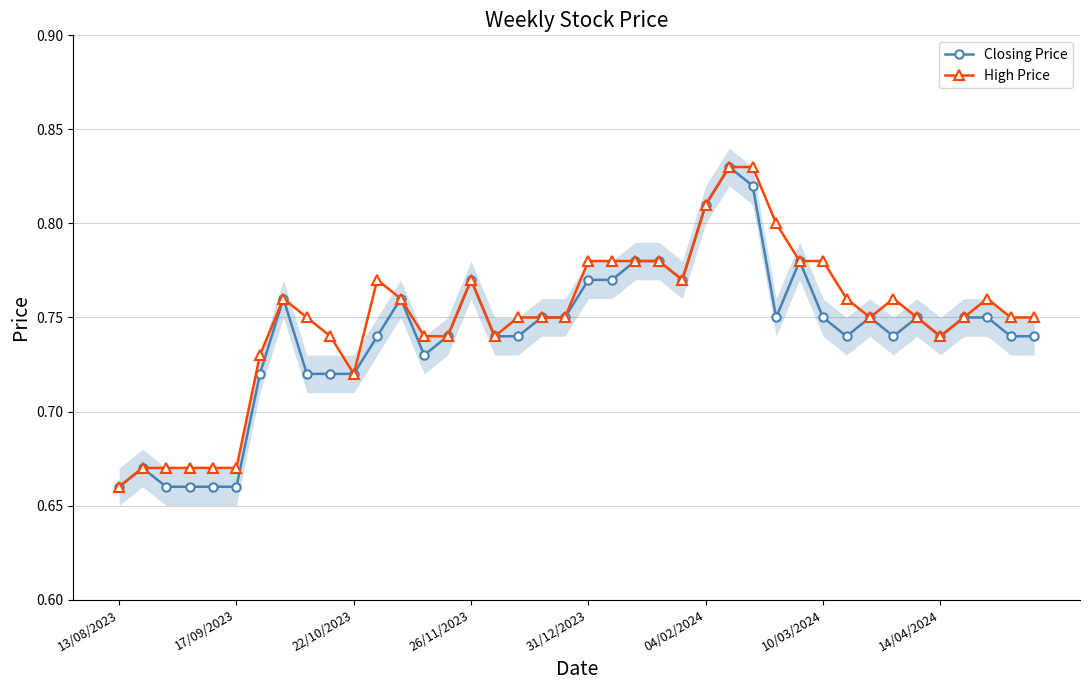

Where is High Price nearest to the value 0?

13/08/2023